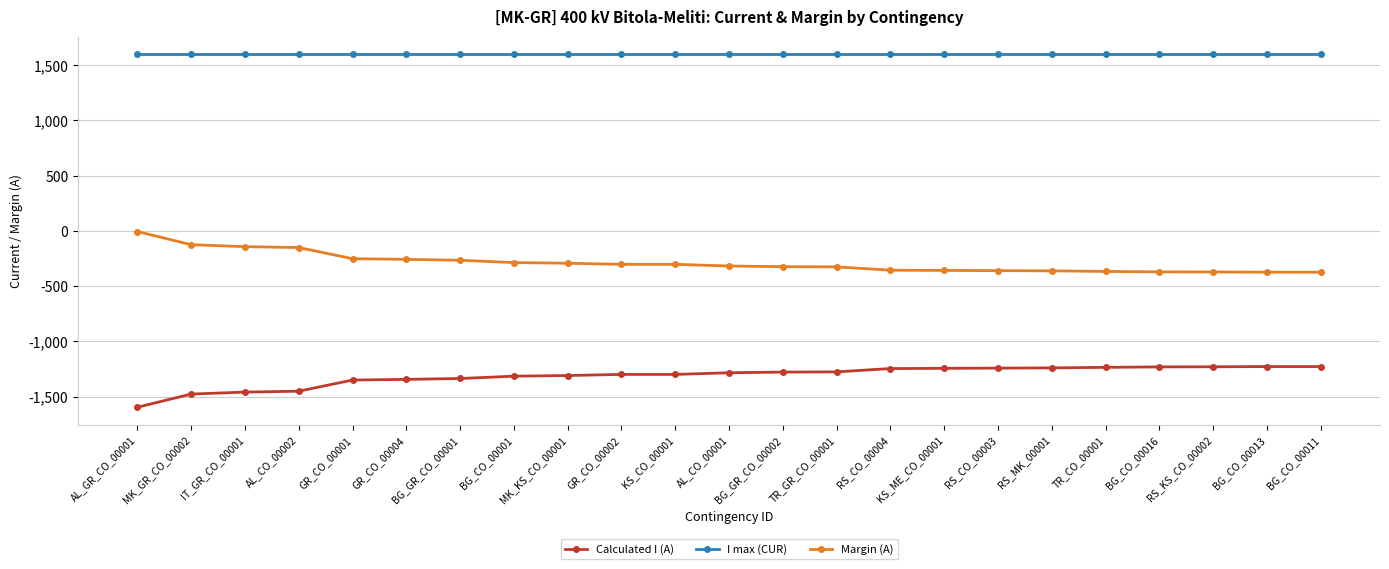

Is the value of Calculated I (A) at BG_CO_00011 greater than the value of Margin (A) at BG_CO_00013?

No